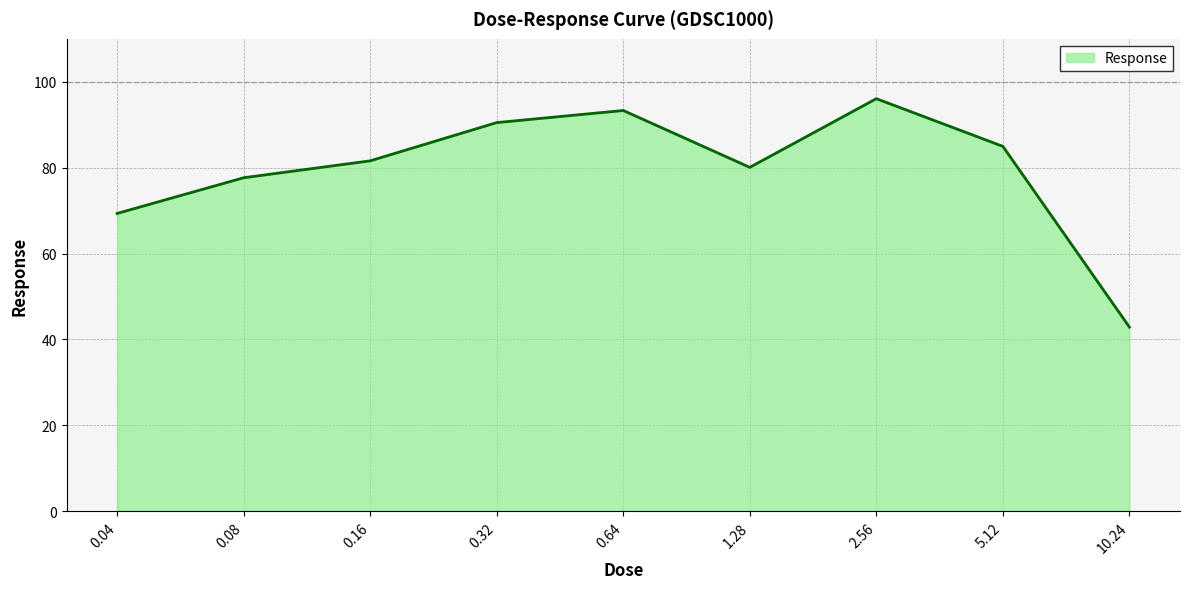

How many lines are shown in the chart?

1